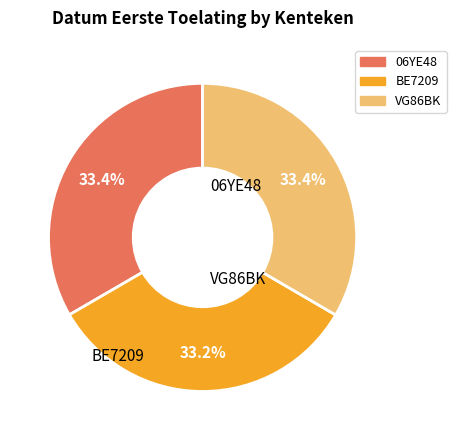

Approximately how many times larger is the value at 06YE48 compared to VG86BK?

1.0